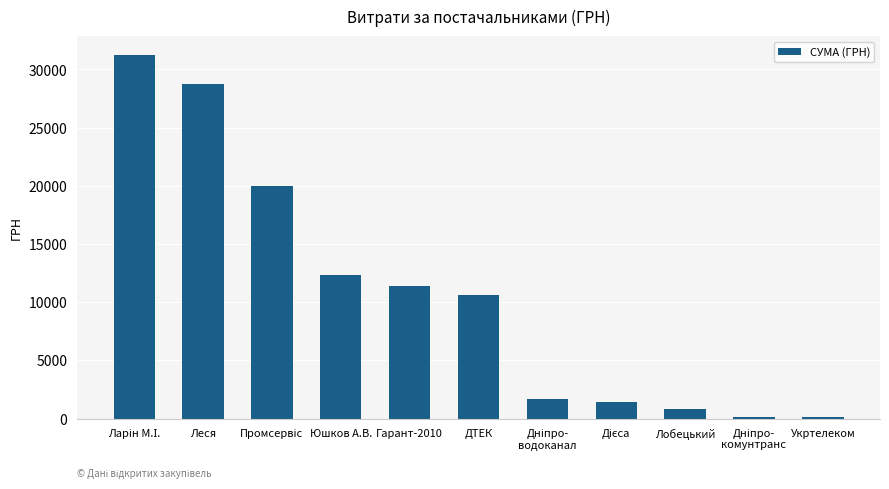

Where is the data nearest to the value 15686?

Юшков А.В.